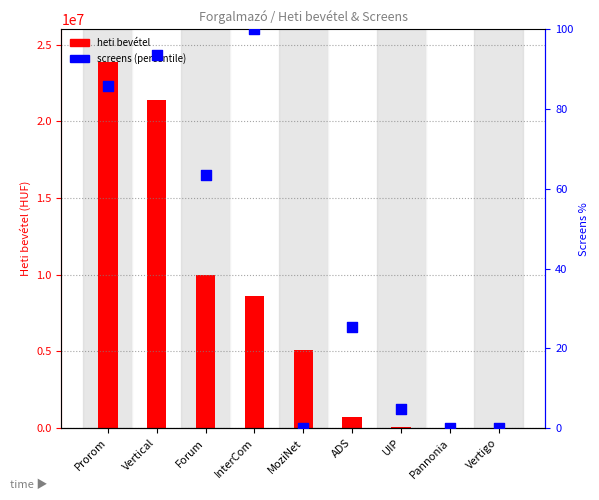

What are all the series names shown in the legend?

heti bevétel (HUF), screens (percentile)